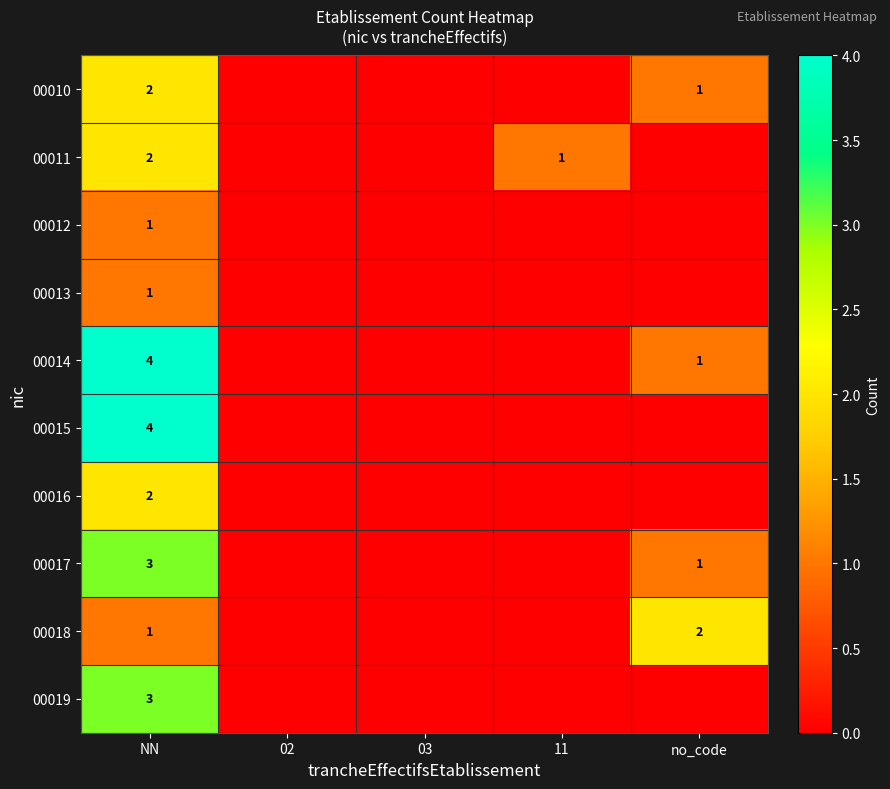

The value of 00017 at no_code is 1. True or false?

True